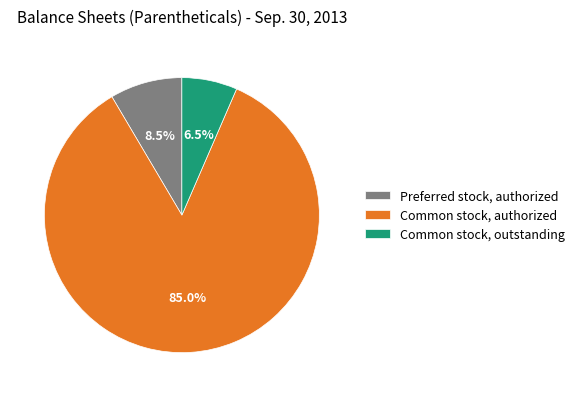

How many segments does this pie chart have?

3